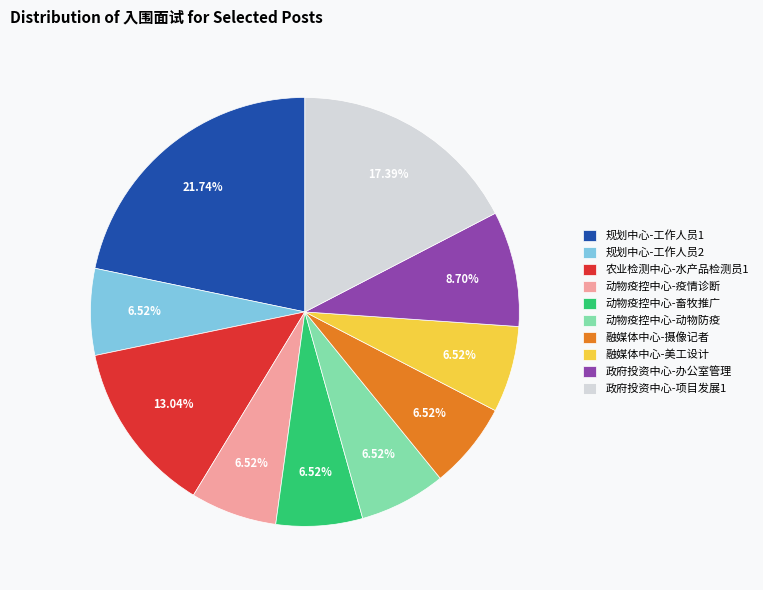

Is there any slice that represents more than half of the pie?

No